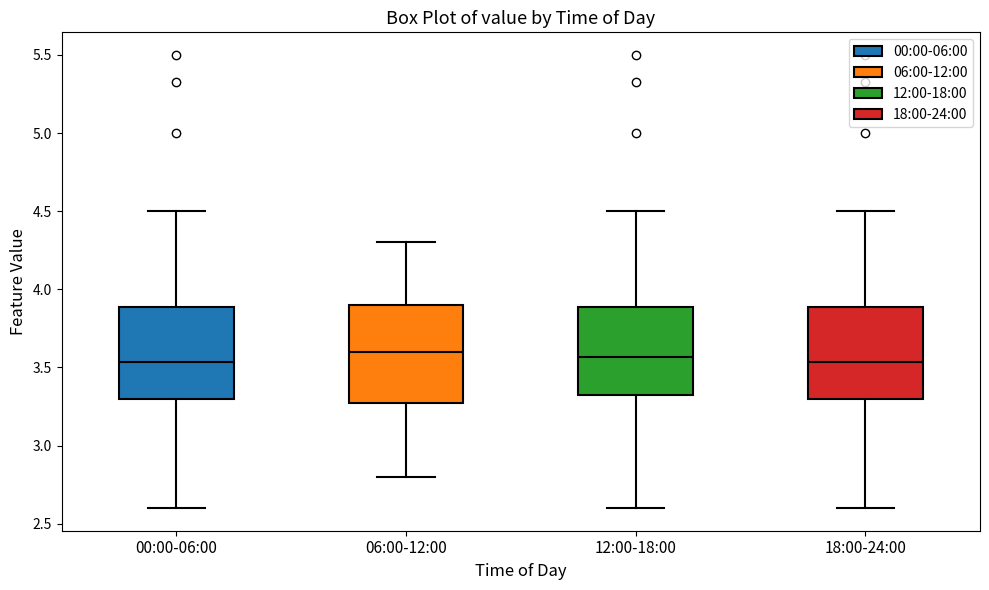

Reading left to right, transcribe this box plot: for each box, give where its median line is, the range the box spans, and where its two whiskers end, as read against the y-axis. The values are not printed on the chart, so give them approximately, as read against the axis.

00:00-06:00: median 3.55, box 3.30 to 3.90, whiskers 2.60 to 4.50
06:00-12:00: median 3.60, box 3.30 to 3.90, whiskers 2.80 to 4.30
12:00-18:00: median 3.55, box 3.30 to 3.90, whiskers 2.60 to 4.50
18:00-24:00: median 3.55, box 3.30 to 3.90, whiskers 2.60 to 4.50